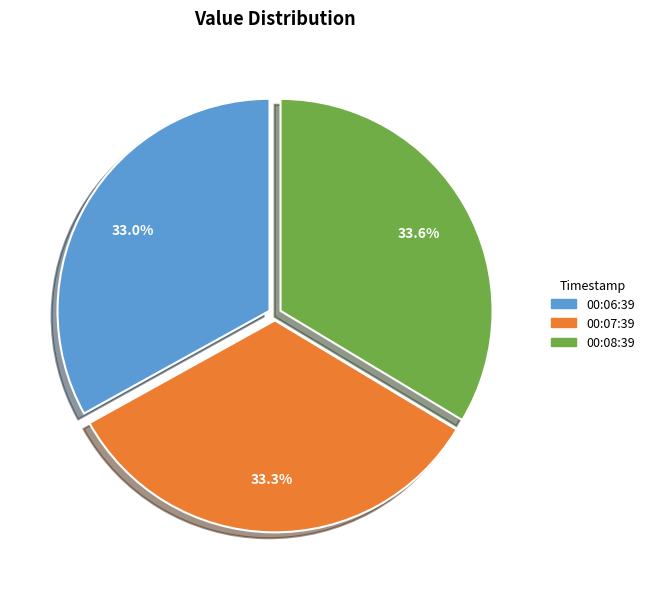

To the nearest percent, what is the difference between the largest and smallest slice percentages?

1%